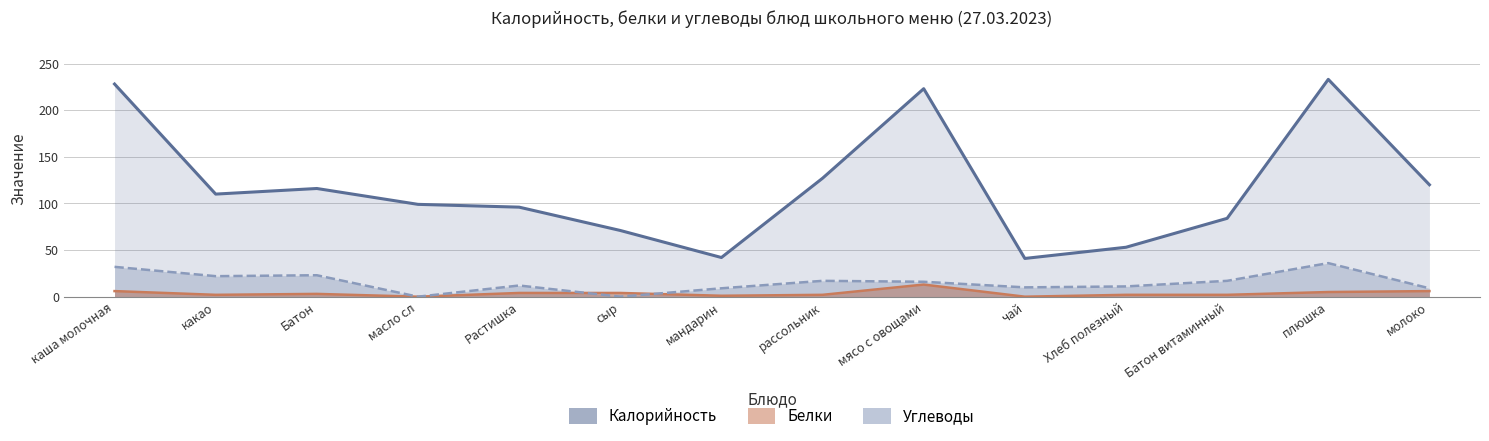

The value at чай is 41. True or false?

True